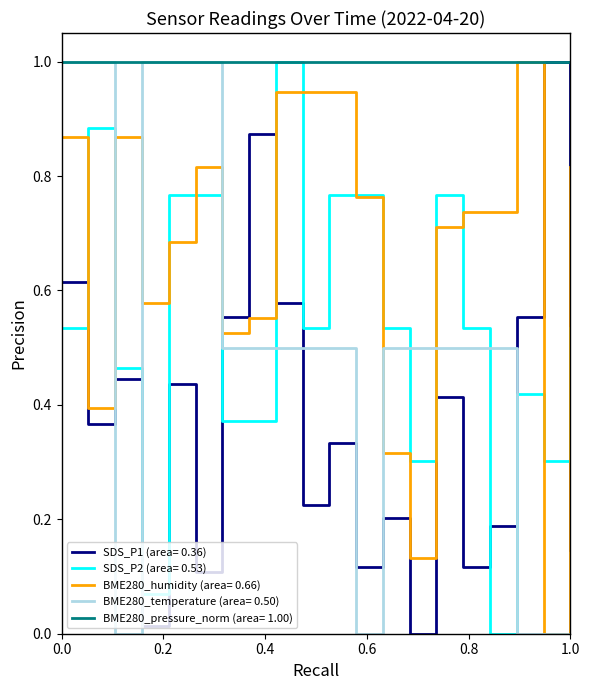

What is the maximum value for BME280_pressure_norm (area= 1.00)?

1.0